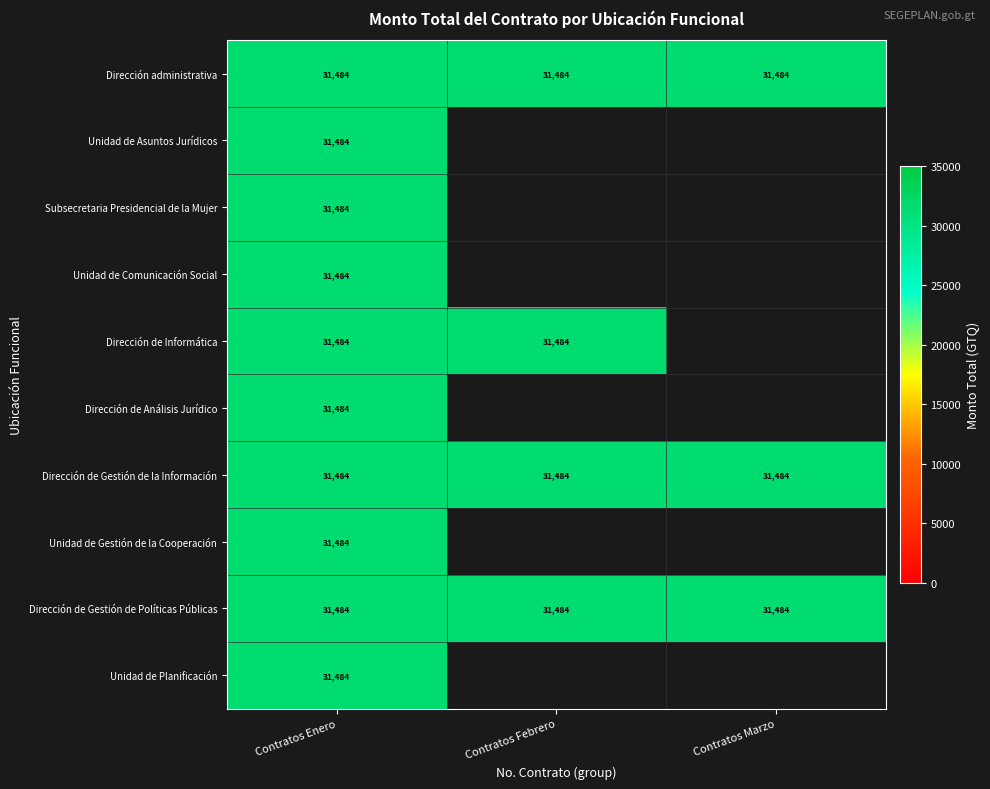

Reading left to right, list all the values displayed in this chart.

Dirección administrativa: 0=31483.9	1=31483.9	2=31483.9
Unidad de Asuntos Jurídicos: 0=31483.9	1=0.0	2=0.0
Subsecretaria Presidencial de la Mujer: 0=31483.9	1=0.0	2=0.0
Unidad de Comunicación Social: 0=31483.9	1=0.0	2=0.0
Dirección de Informática: 0=31483.9	1=31483.9	2=0.0
Dirección de Análisis Jurídico: 0=31483.9	1=0.0	2=0.0
Dirección de Gestión de la Información: 0=31483.9	1=31483.9	2=31483.9
Unidad de Gestión de la Cooperación: 0=31483.9	1=0.0	2=0.0
Dirección de Gestión de Políticas Públicas: 0=31483.9	1=31483.9	2=31483.9
Unidad de Planificación: 0=31483.9	1=0.0	2=0.0